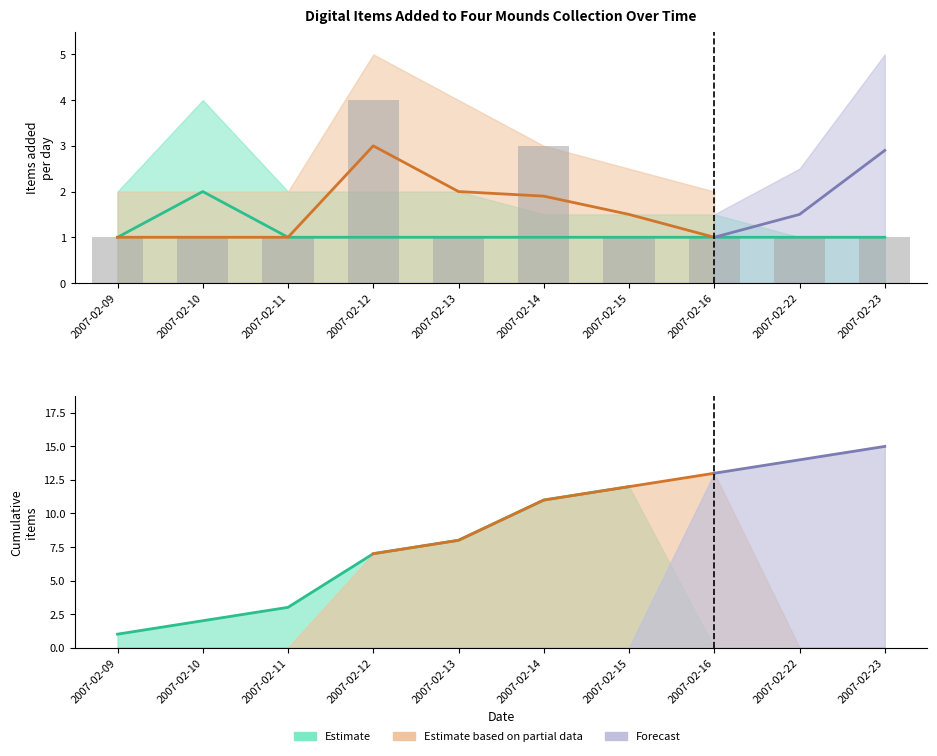

What is the difference between the maximum and minimum values?

3